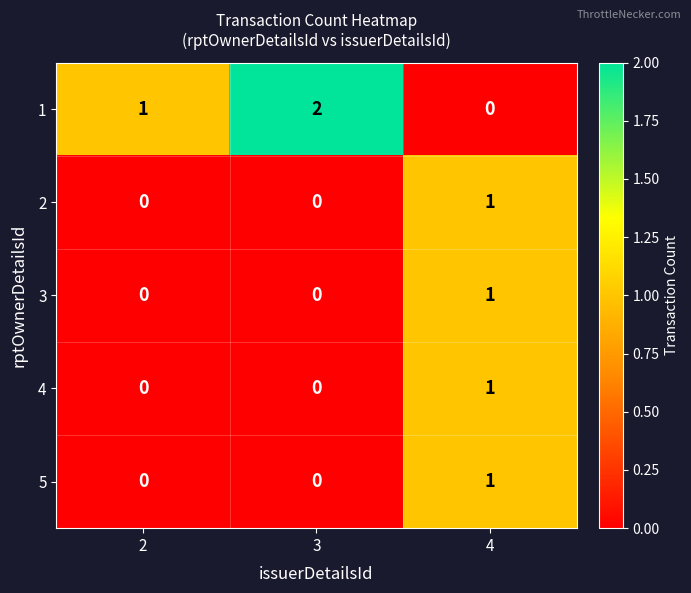

Which series has the largest total across all categories?

1